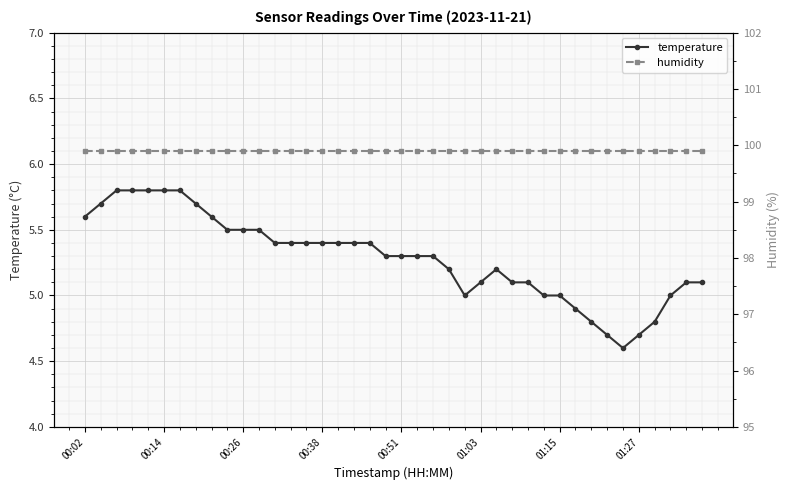

At how many categories does at least one series exceed 86?

40